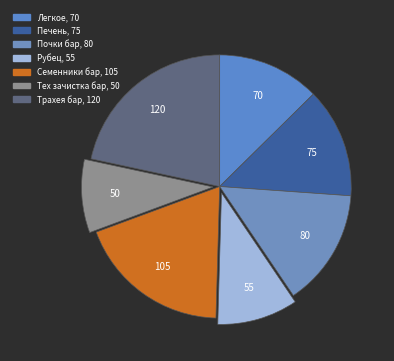

How many slices are in this pie chart?

7